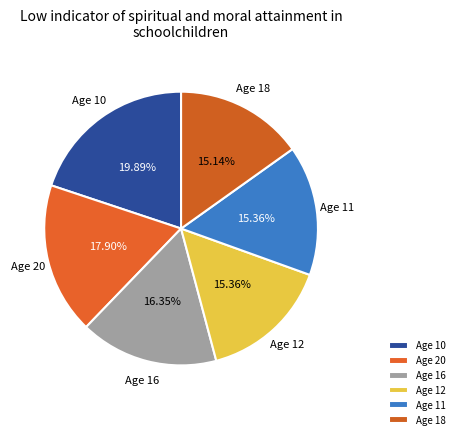

Does any single category account for the majority?

No